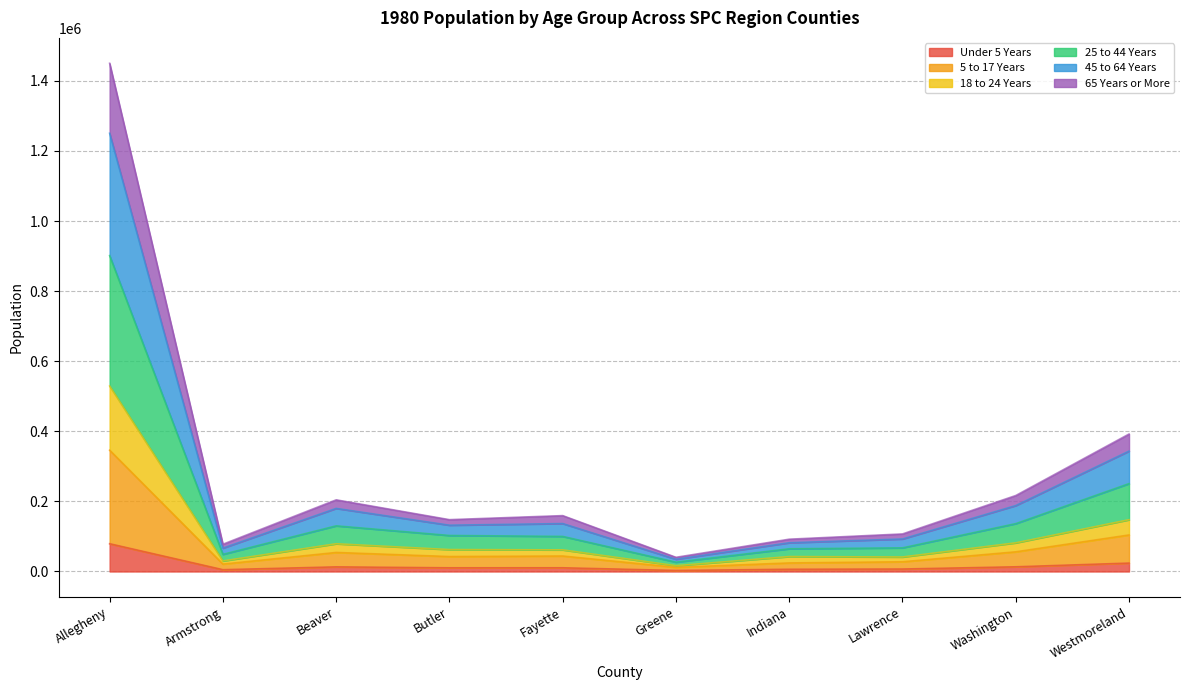

At which category is the sum across all series the highest?

Allegheny